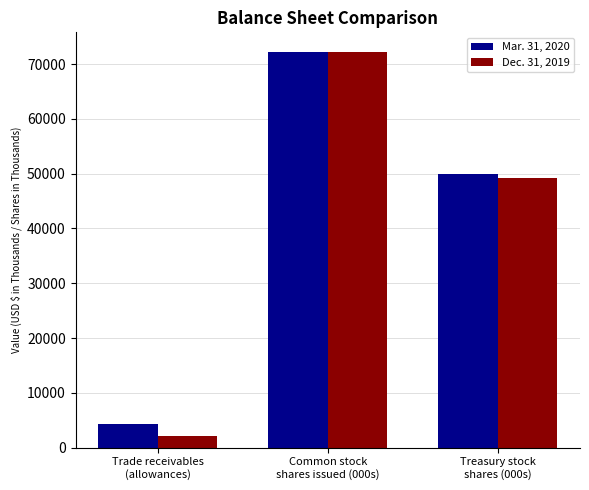

Rank the categories by Dec. 31, 2019 value from lowest to highest.

Trade receivables
(allowances), Treasury stock
shares (000s), Common stock
shares issued (000s)